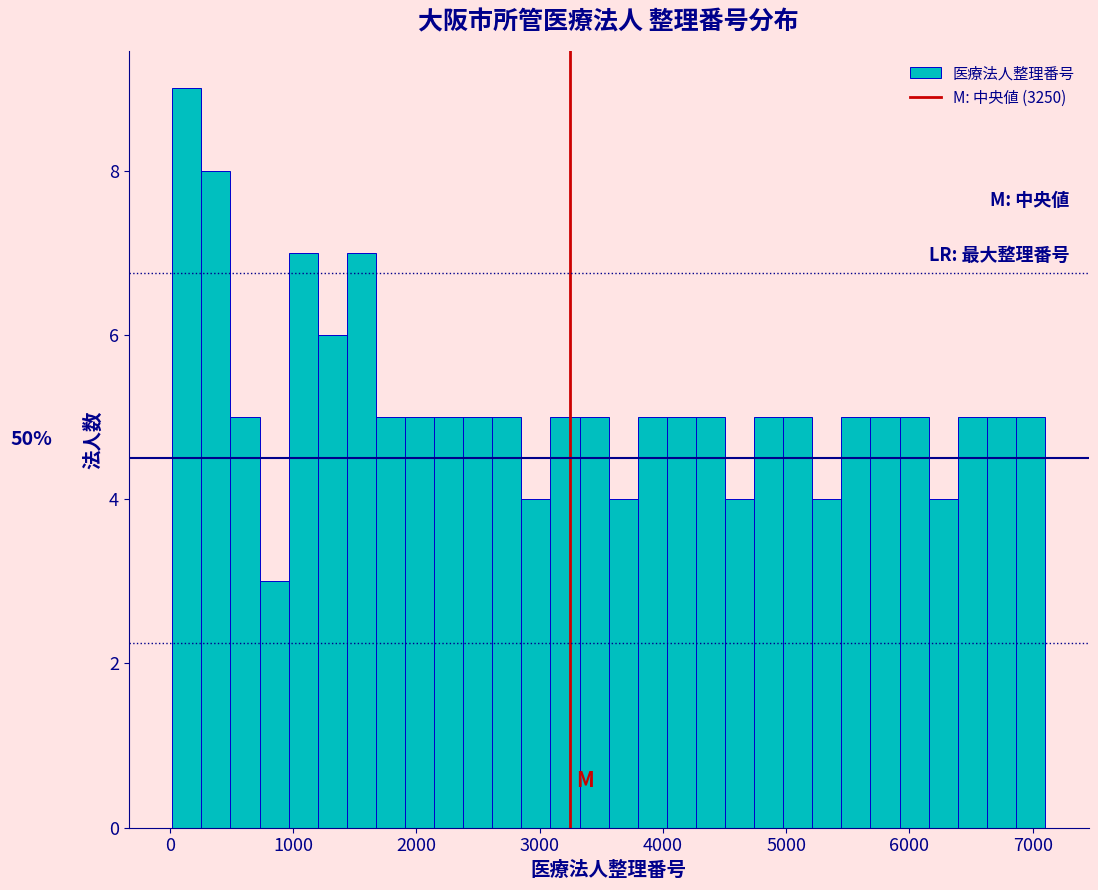

Read against the x-axis, roughly where is the centre of the tallest bar?

100